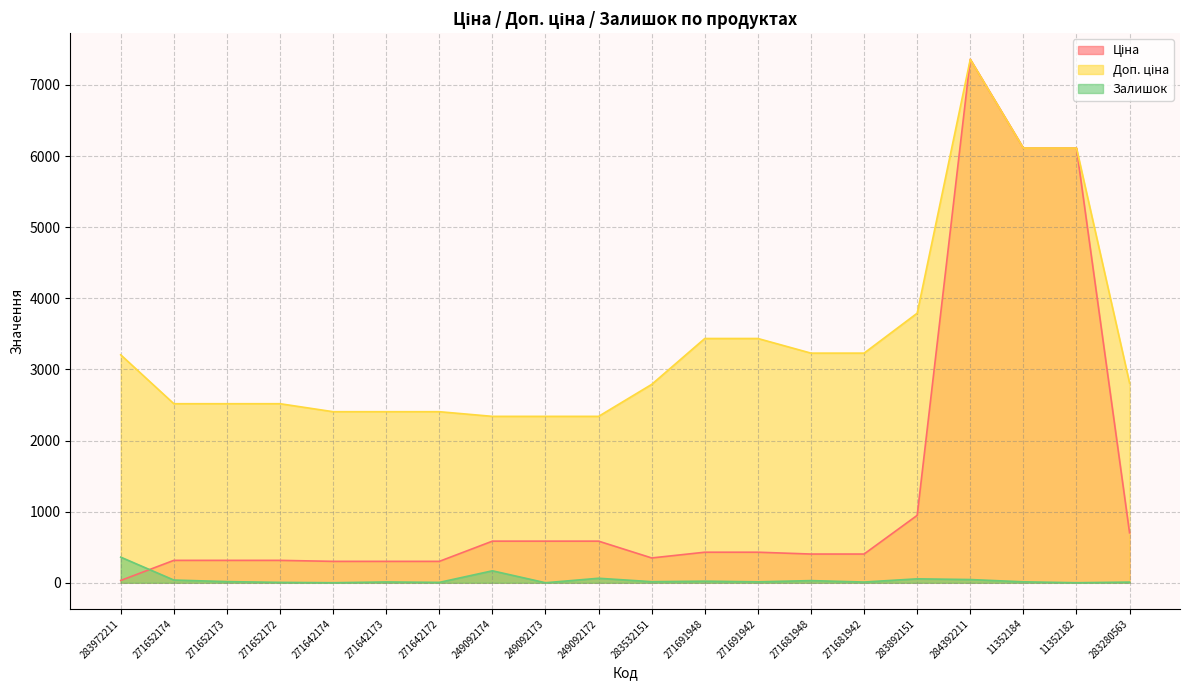

True or false: Доп. ціна has a value of 3434.6 at 271691948.

True